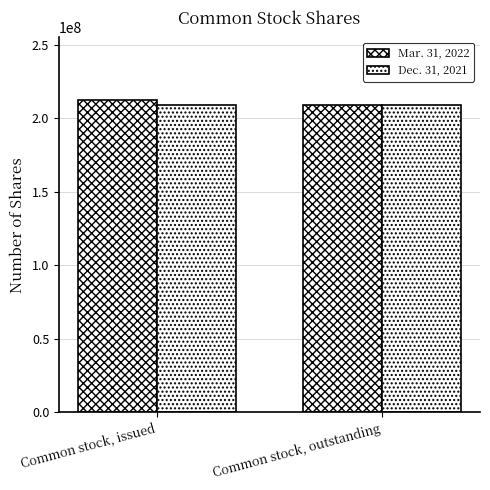

Does the chart contain stacked bars?

No